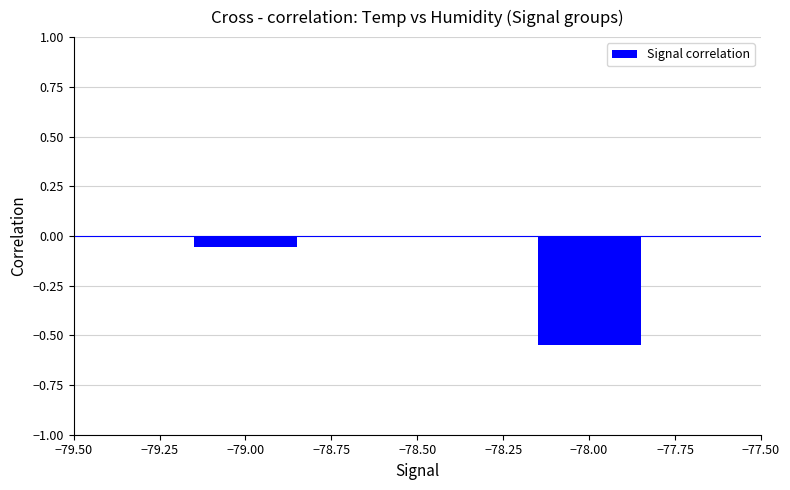

What is the average value?

-0.3